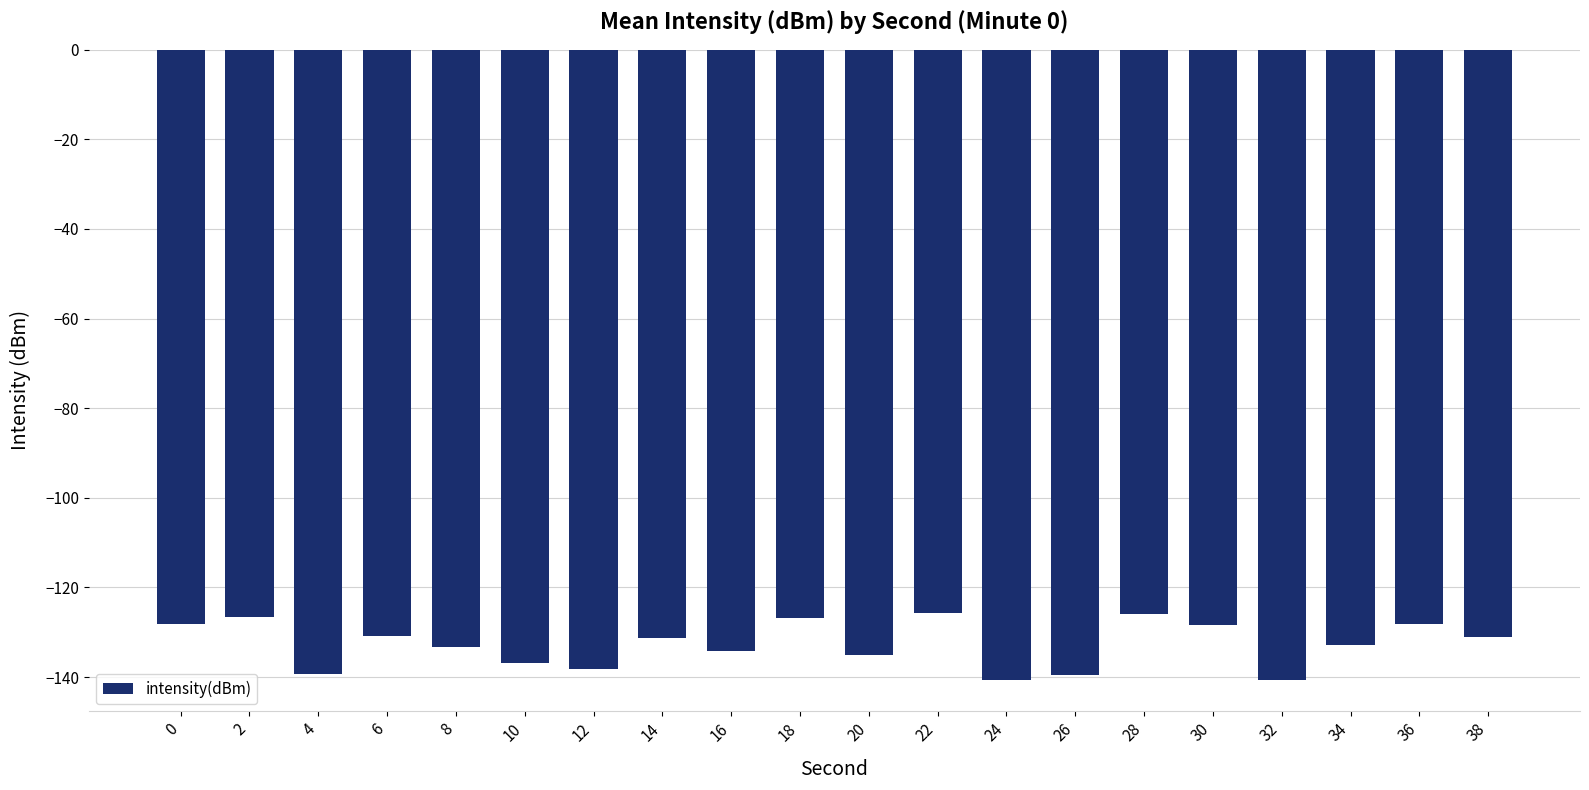

The chart shows a value of -214.5 at 32. True or false?

False